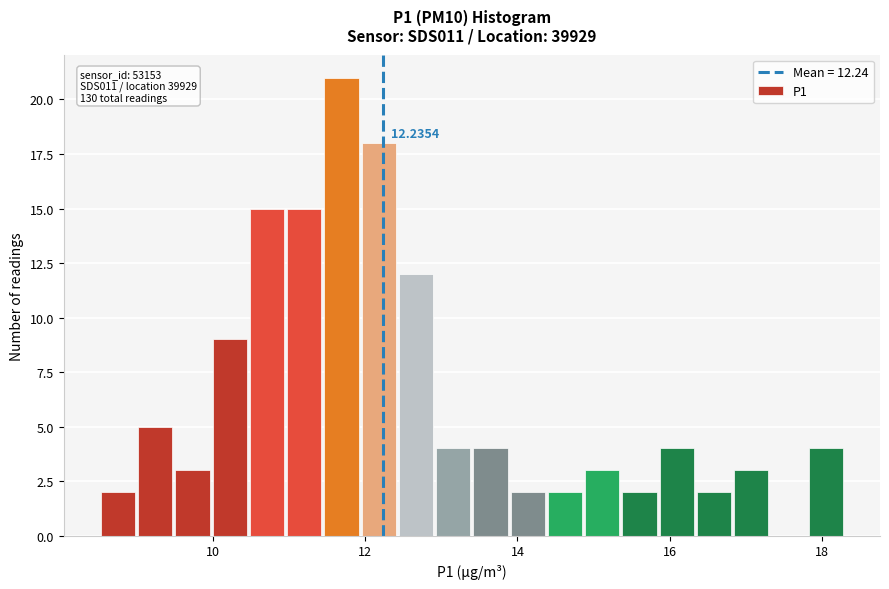

Read against the x-axis, roughly where is the centre of the tallest bar?

11.6